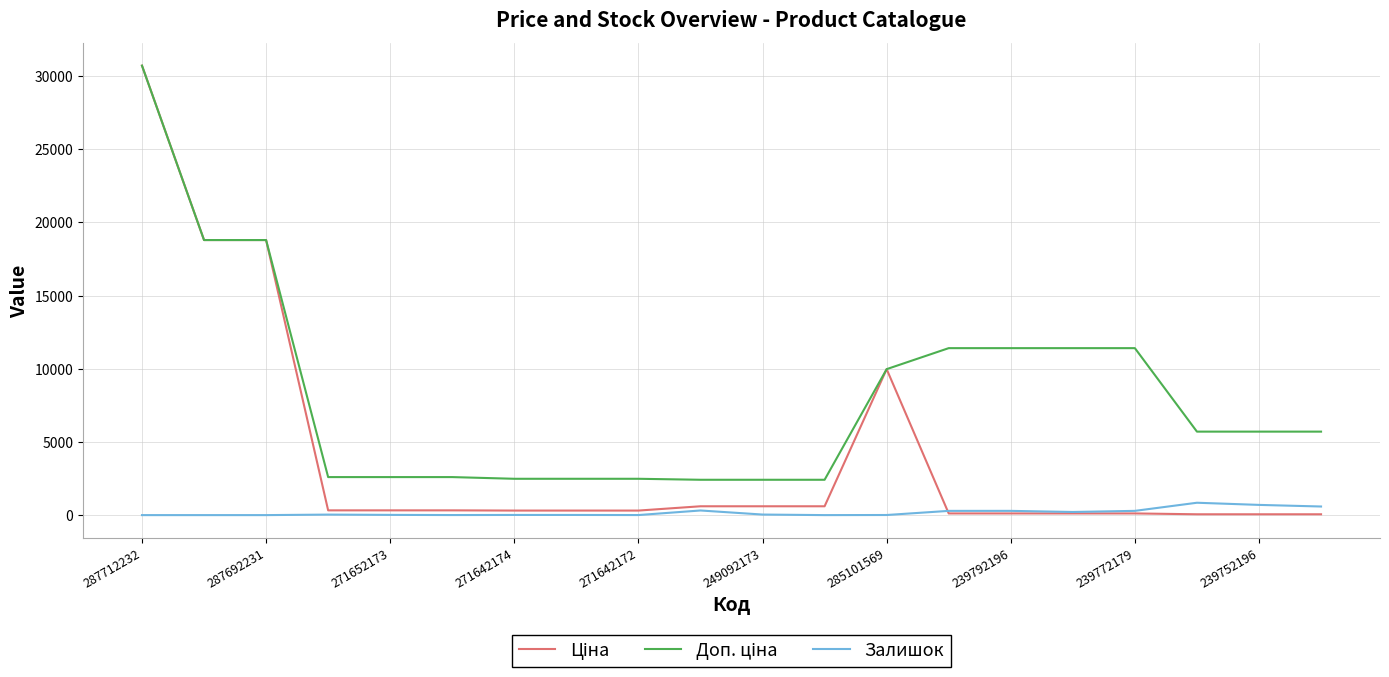

Does the chart have visible grid lines?

Yes